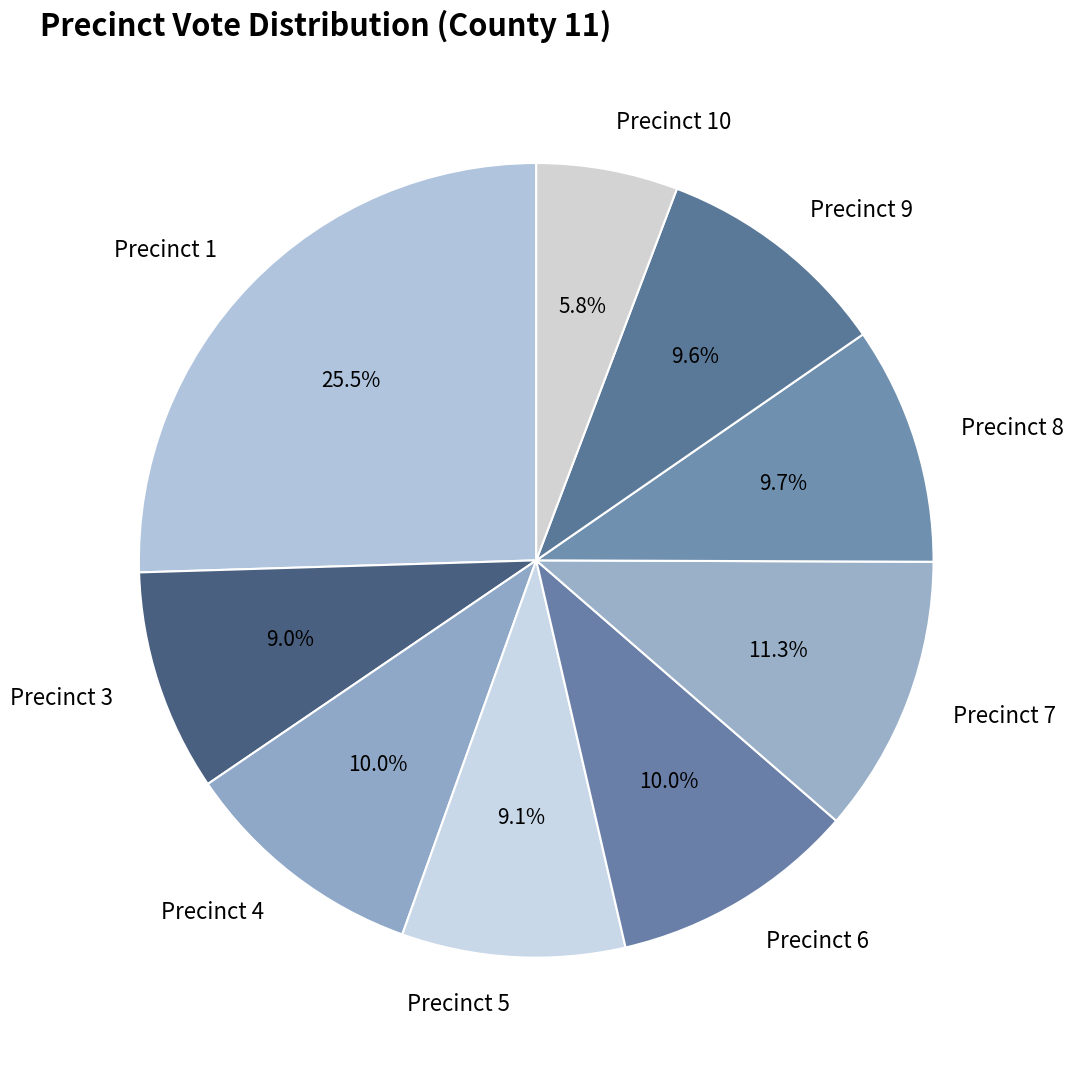

How many segments does this pie chart have?

9